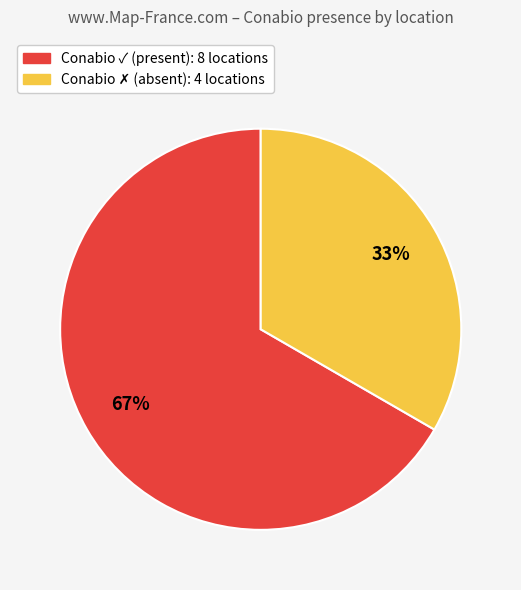

What percentage is the Conabio ✓ slice, to the nearest percent?

67%